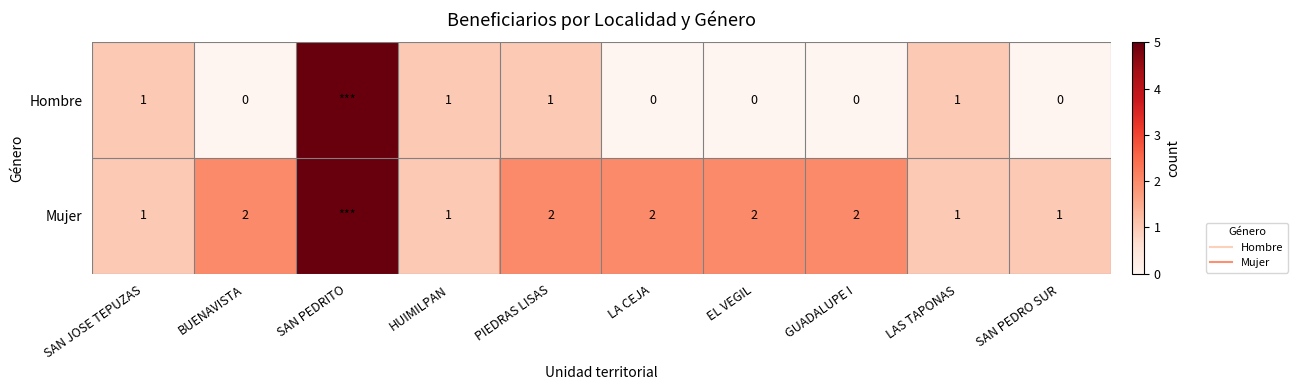

How many series are shown in this chart?

2